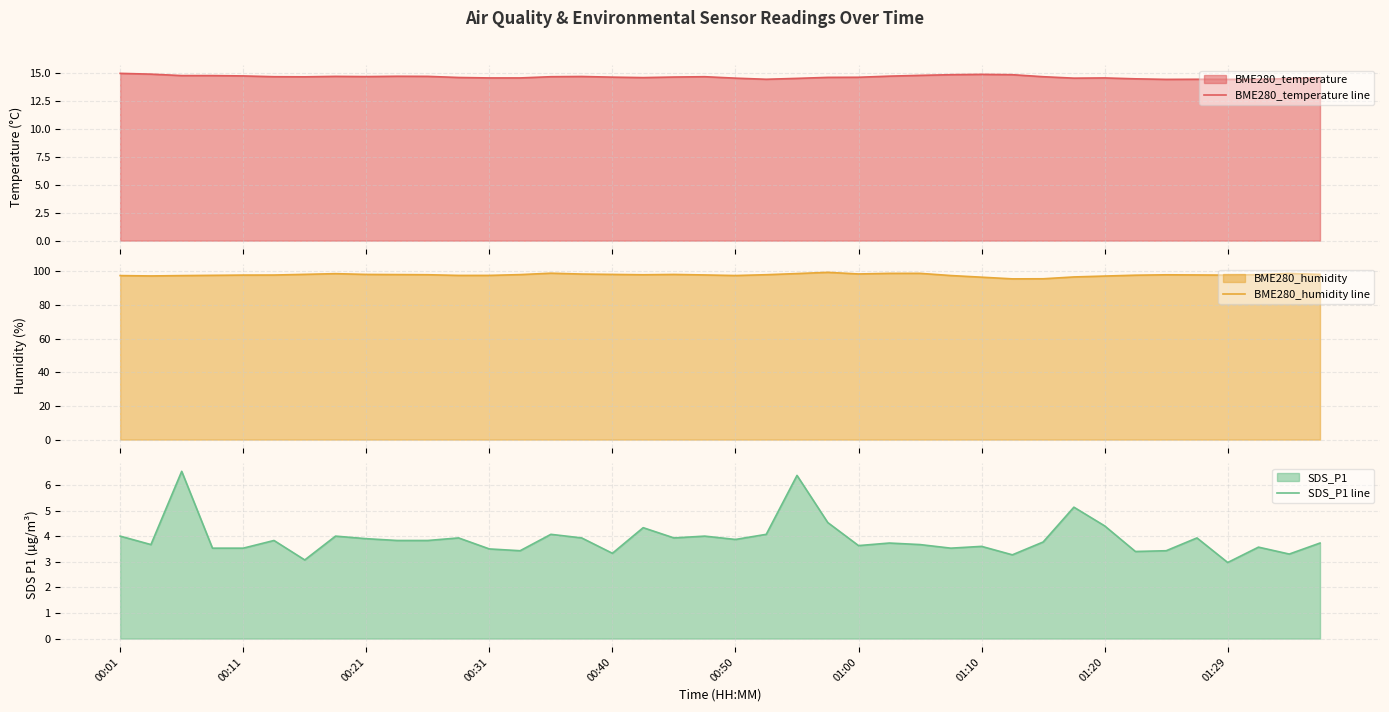

The SDS_P1 line series shows 2.5 at 00:01. True or false?

False